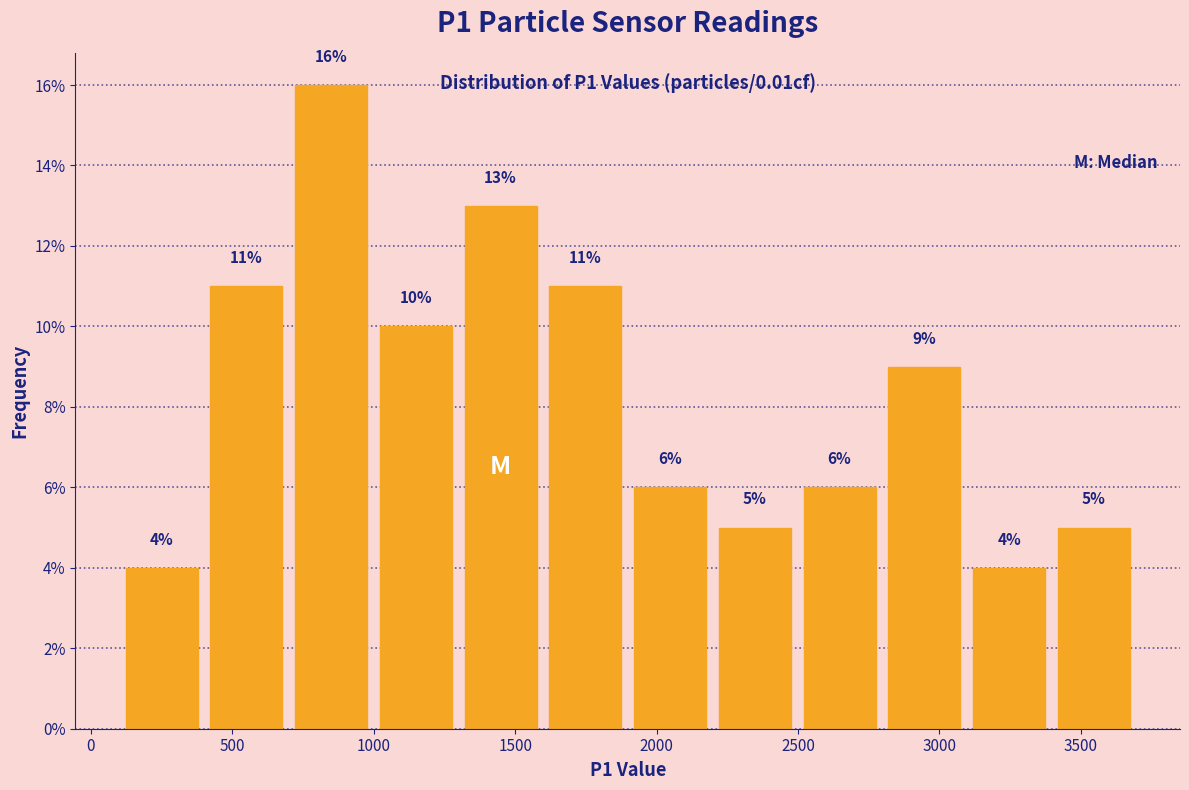

What is the height of the bar covering 3100 to 3400 on the x-axis? The bar edges are not printed on the chart, so give them approximately, as read against the axis.

4